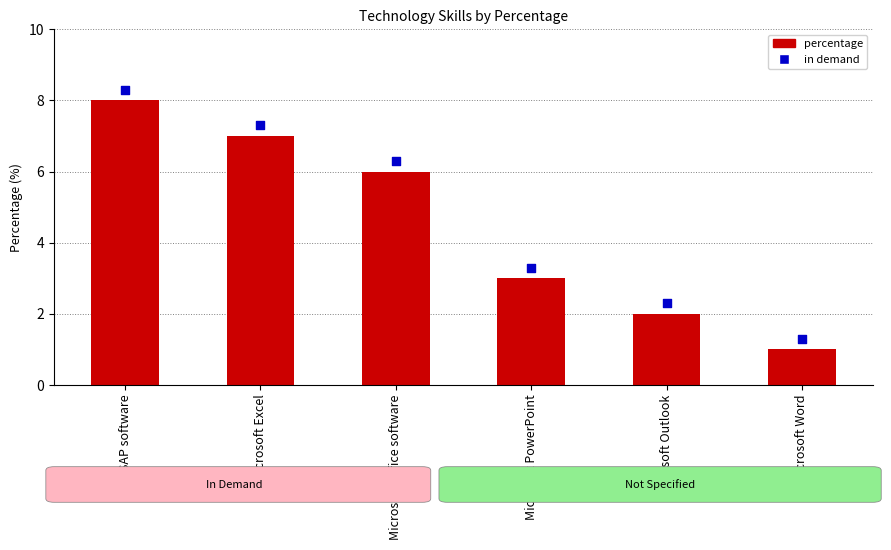

At which category is the sum across all series the highest?

SAP software